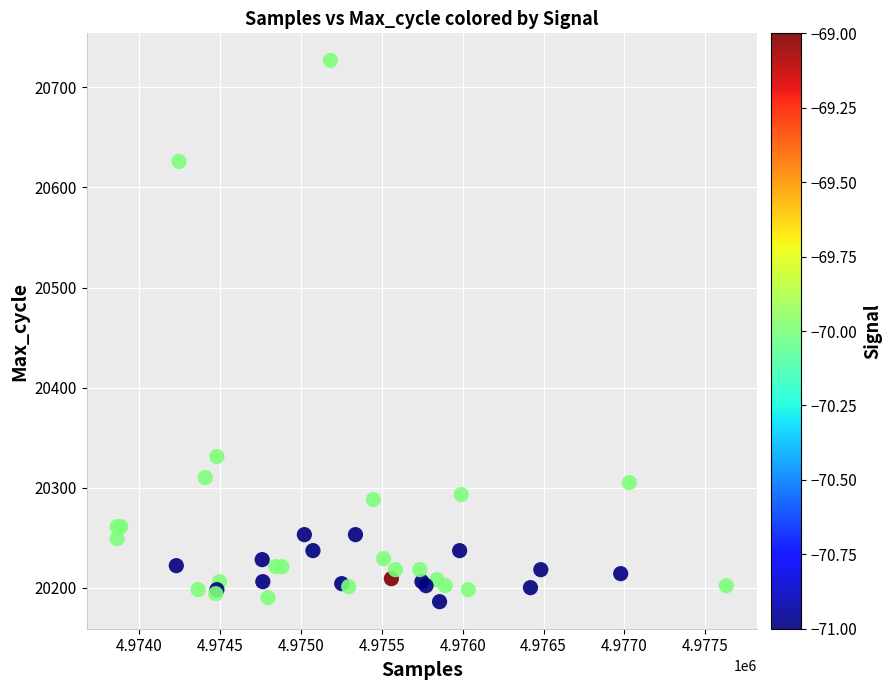

What Y value in the scatter plot is closest to 20456?

20331